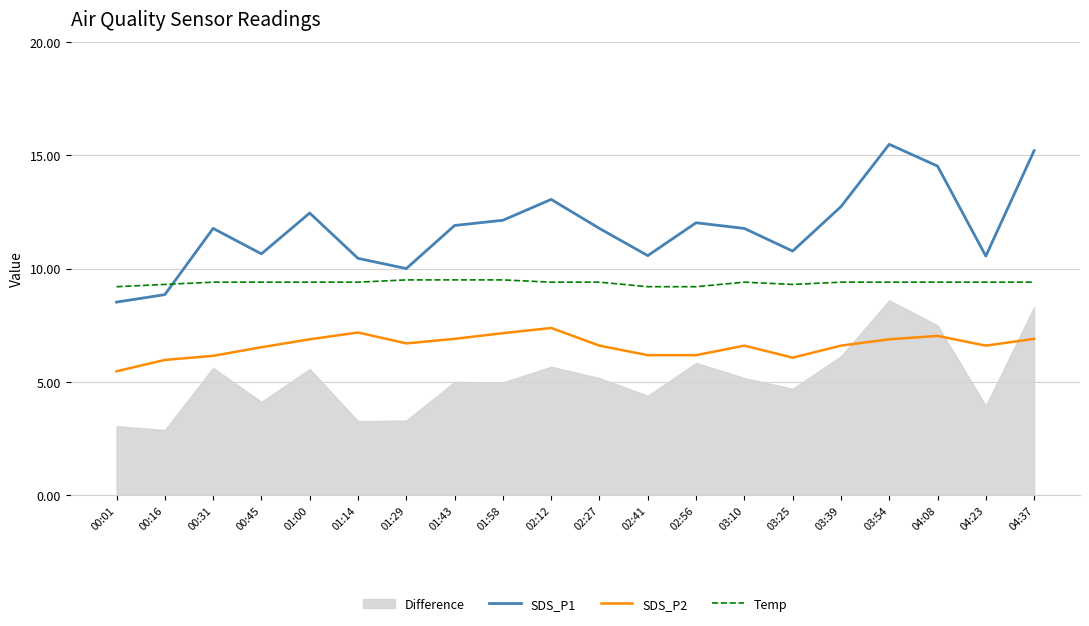

Where is the first local maximum for SDS_P2?

01:14